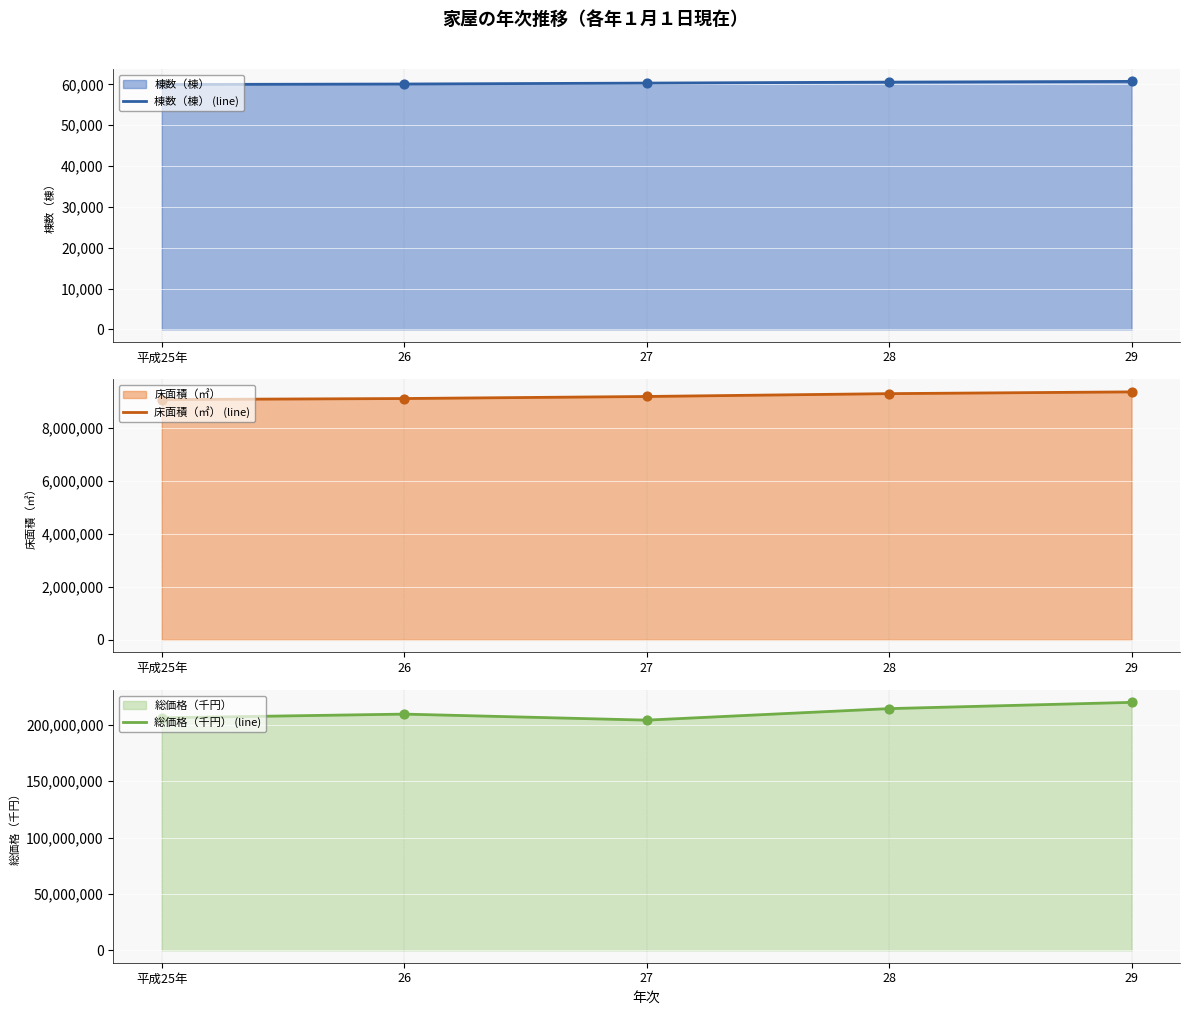

What is the total value across all series at 28?

223728157